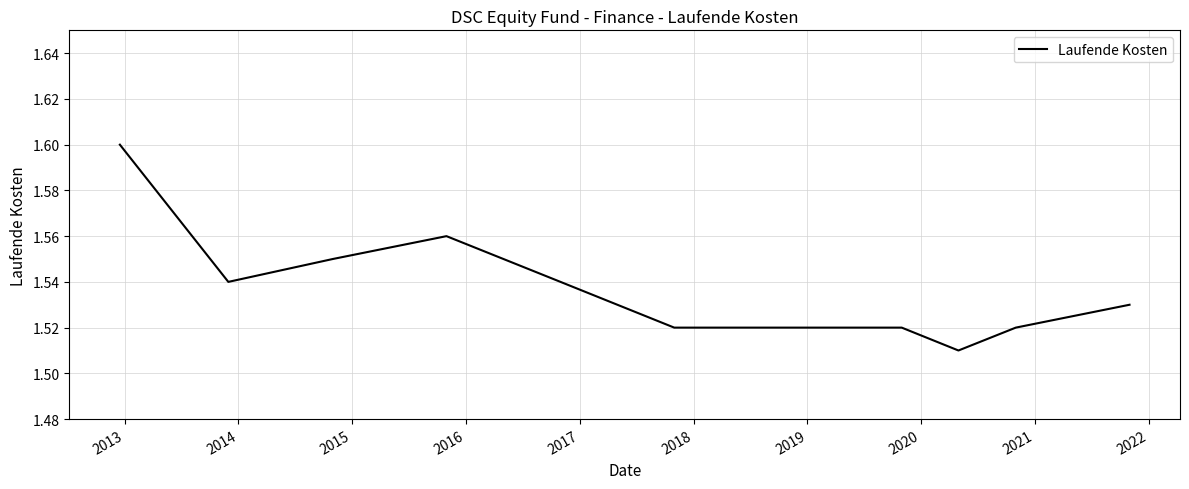

What is the greatest value displayed?

1.6